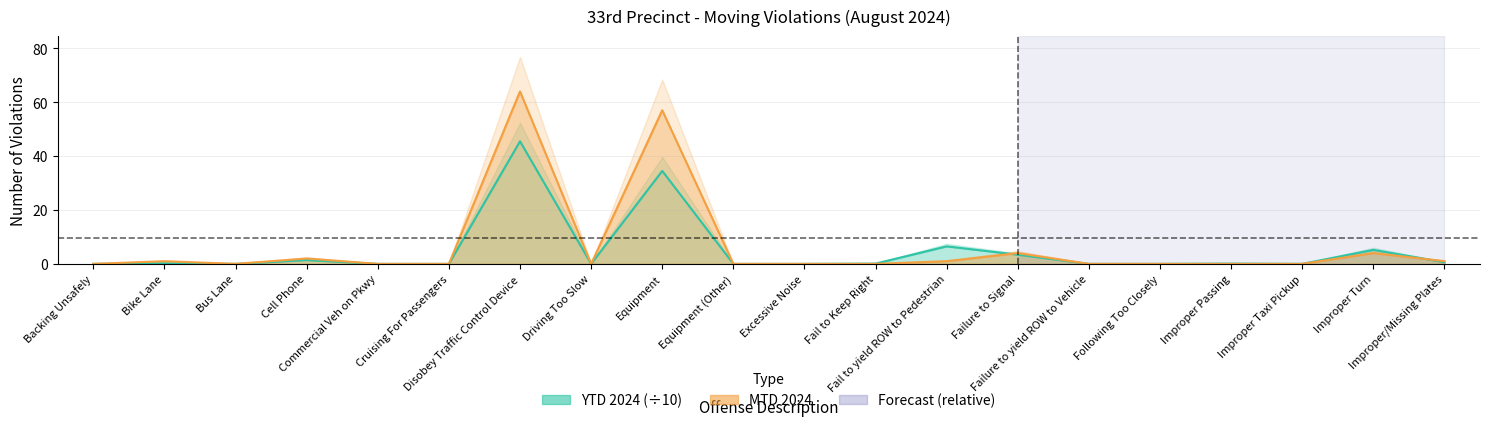

True or false: YTD 2024 has more than 0 interior local peaks.

True